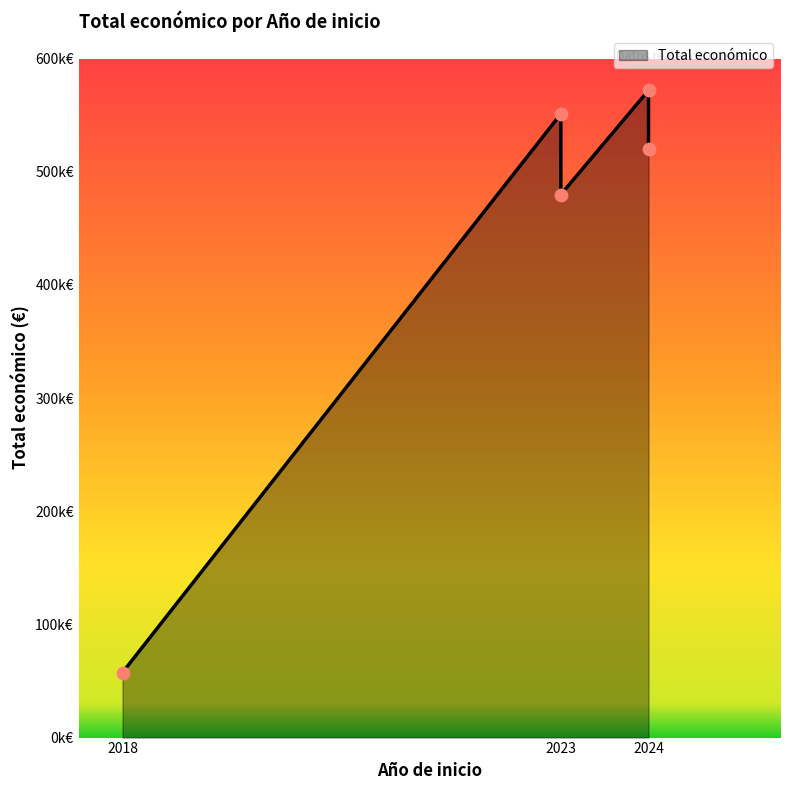

What is the ratio of the value at 2023 to the value at 2018?

8.3